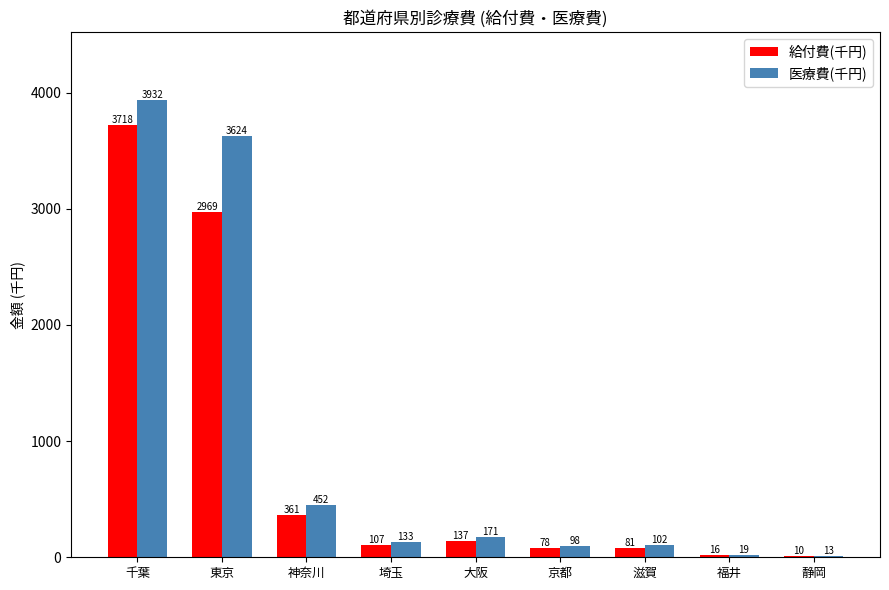

How many distinct data groups are displayed?

2